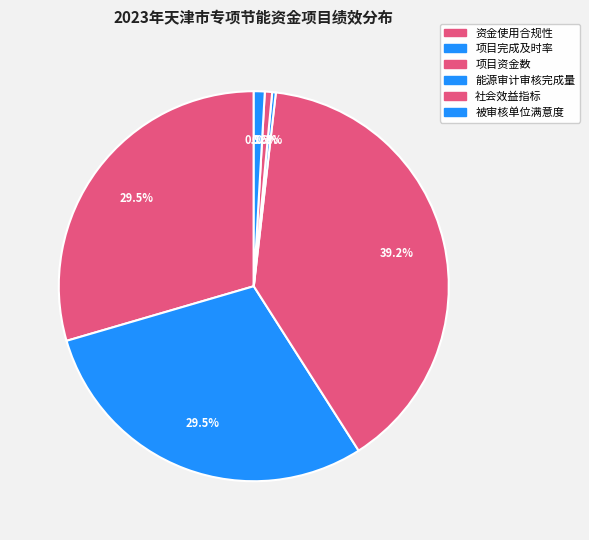

True or false: 被审核单位满意度 accounts for 1% of the total.

True